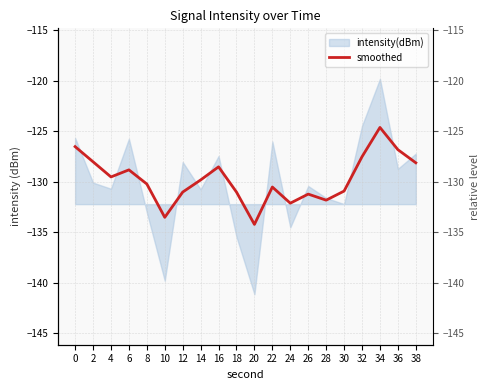

Does the chart display data point markers on the line(s)?

No